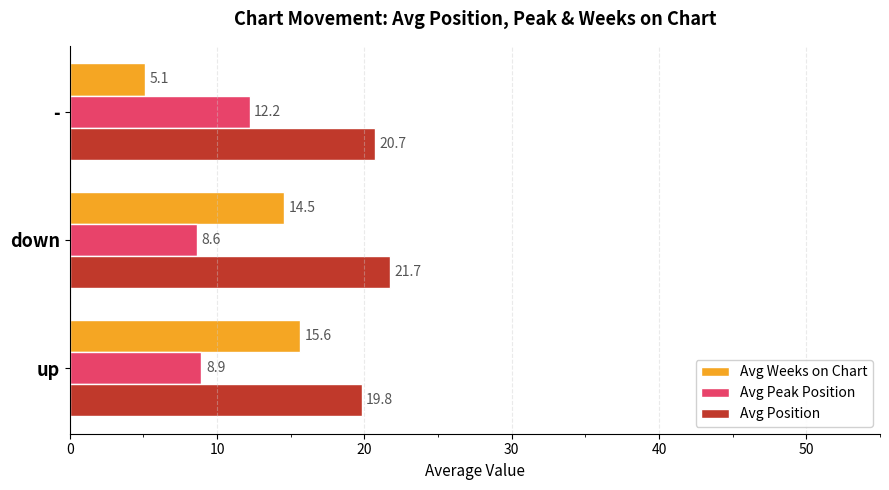

Which series has the largest range (max minus min)?

Avg Weeks on Chart